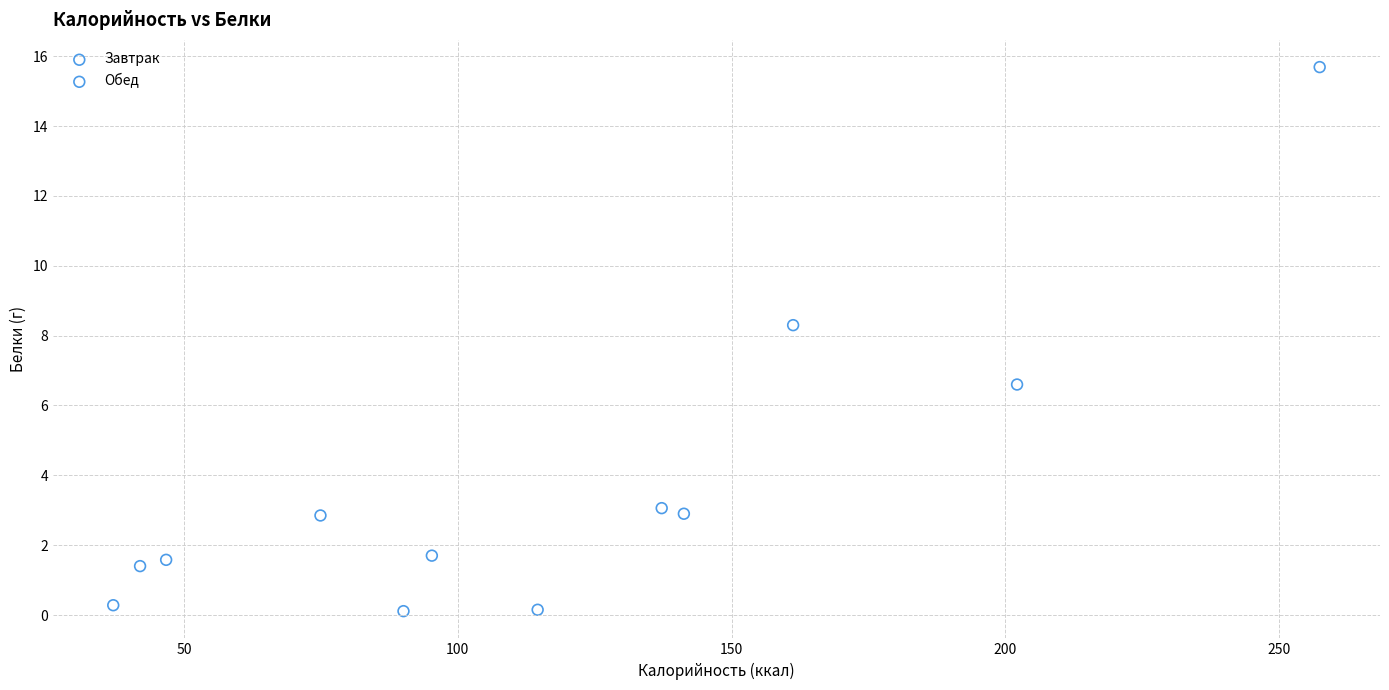

Which series has the largest Y range (max minus min)?

Обед